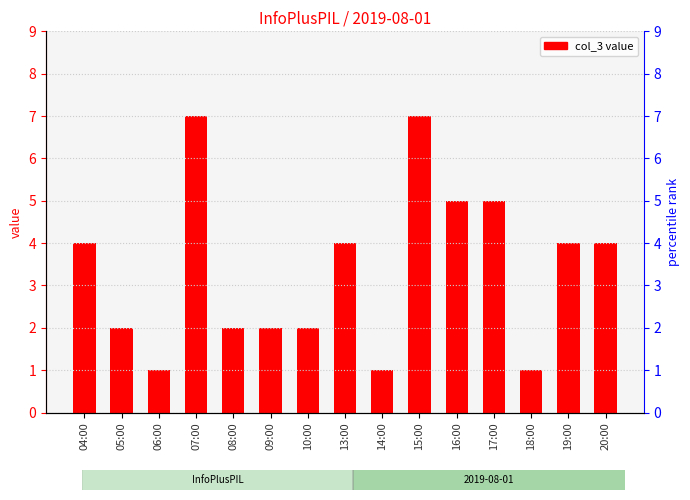

Reading left to right, transcribe all the data shown in this chart.

04:00=4	05:00=2	06:00=1	07:00=7	08:00=2	09:00=2	10:00=2	13:00=4	14:00=1	15:00=7	16:00=5	17:00=5	18:00=1	19:00=4	20:00=4